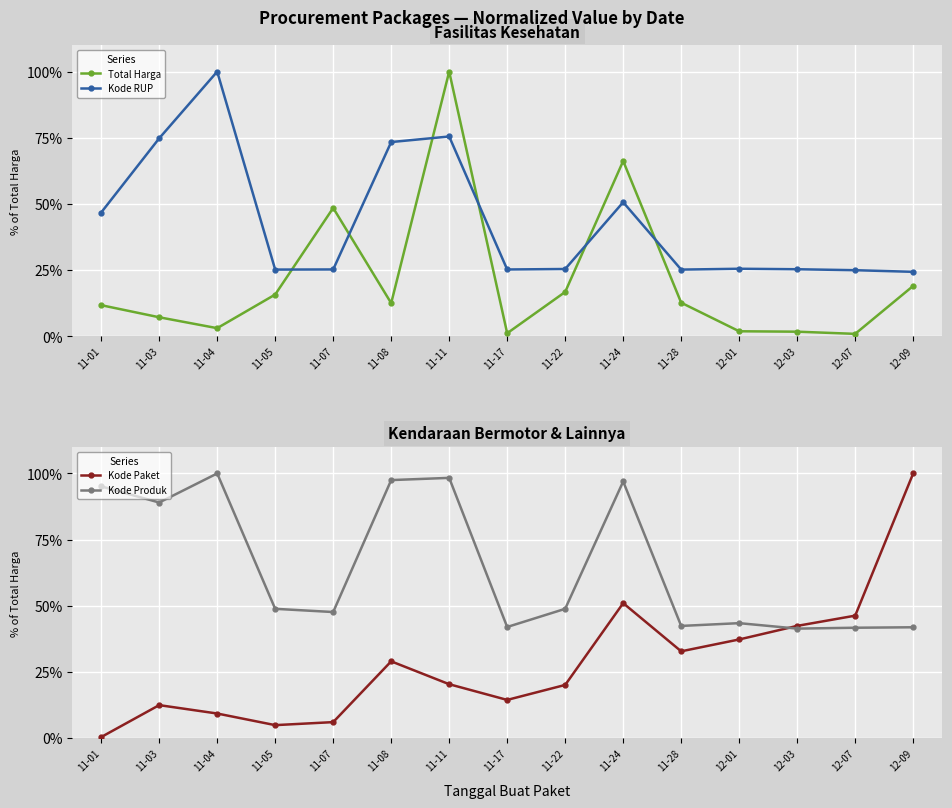

True or false: Kode Produk has more than 0 interior local peaks.

True